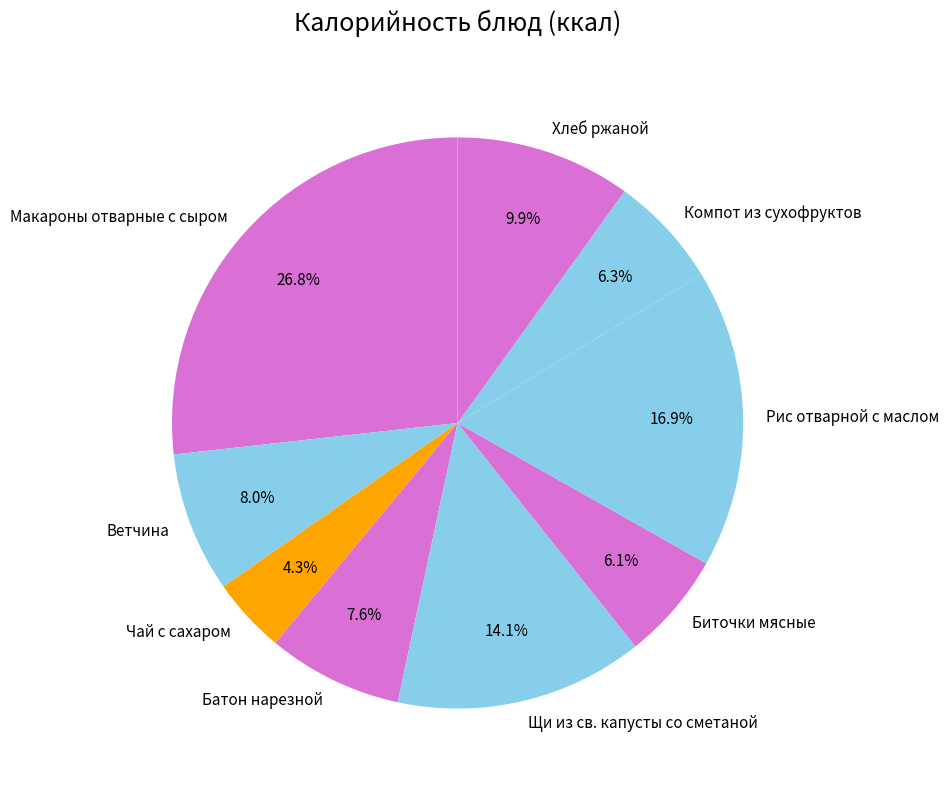

Which slice is the smallest?

Чай с сахаром